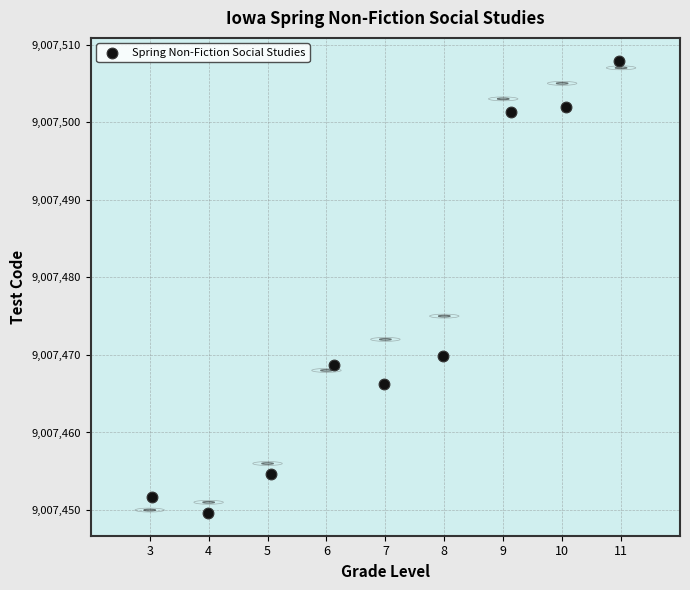

What Y value in the scatter plot is closest to 9007478?

9007469.8